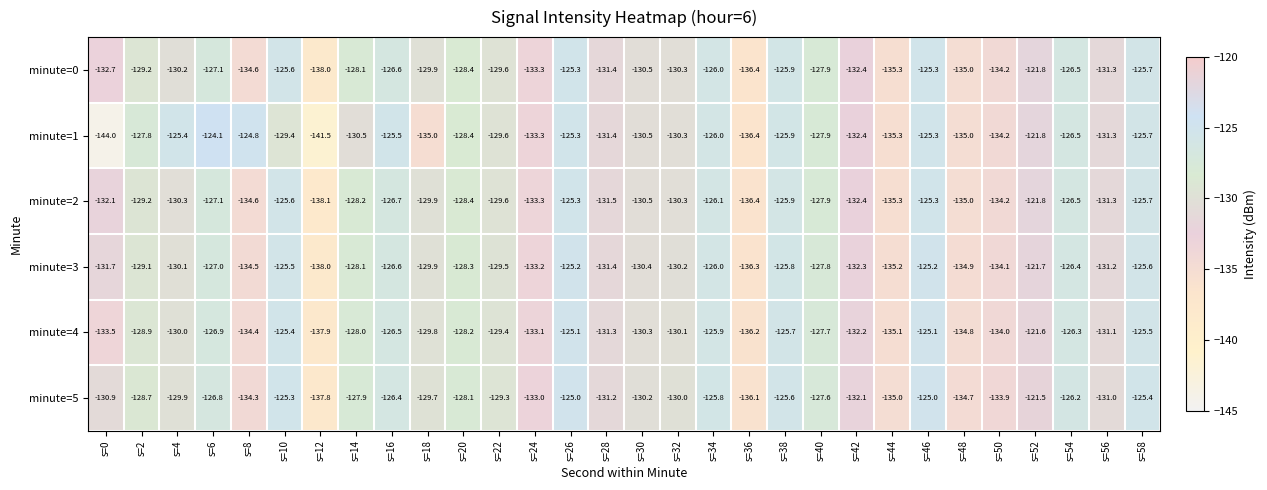

At which category is the sum across all series the highest?

s=52